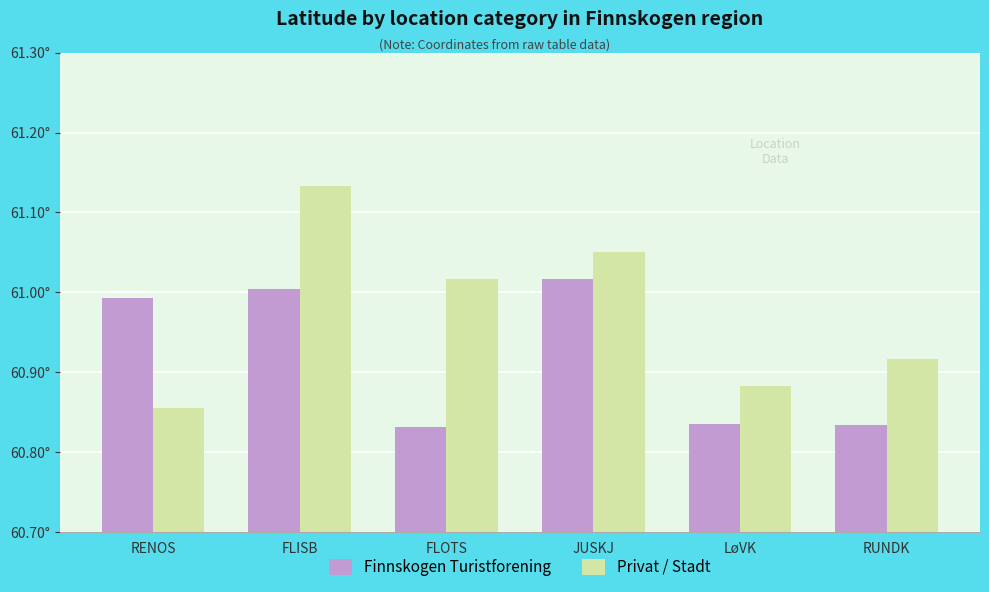

What are all the series names shown in the legend?

Finnskogen Turistforening, Privat / Stadt